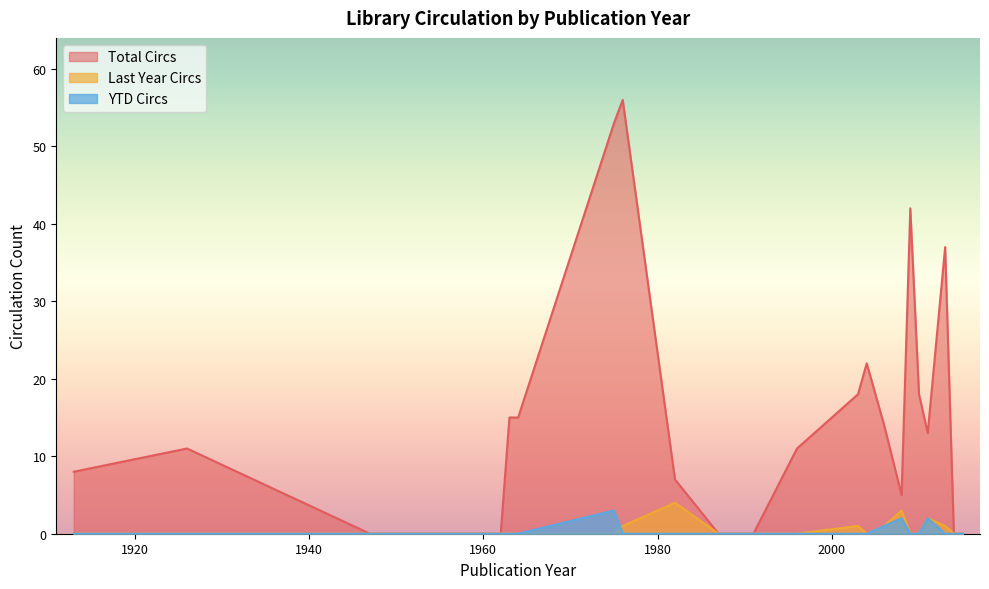

Count the number of categories in the chart.

24